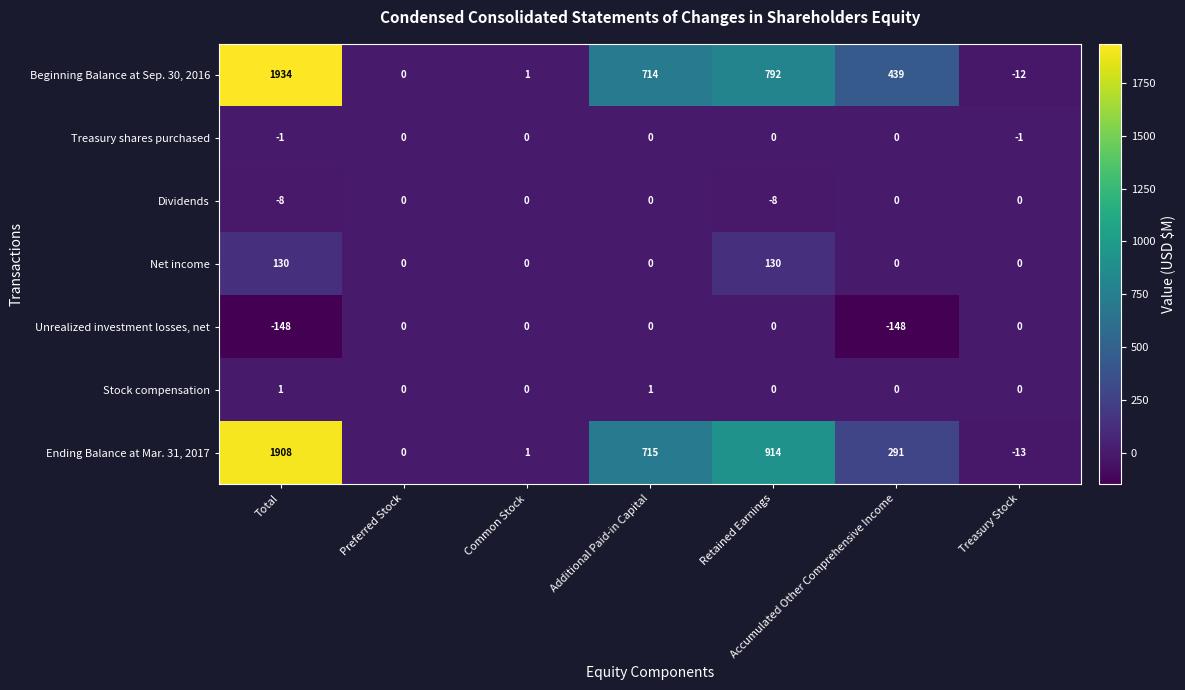

Count the number of data series in this chart.

7